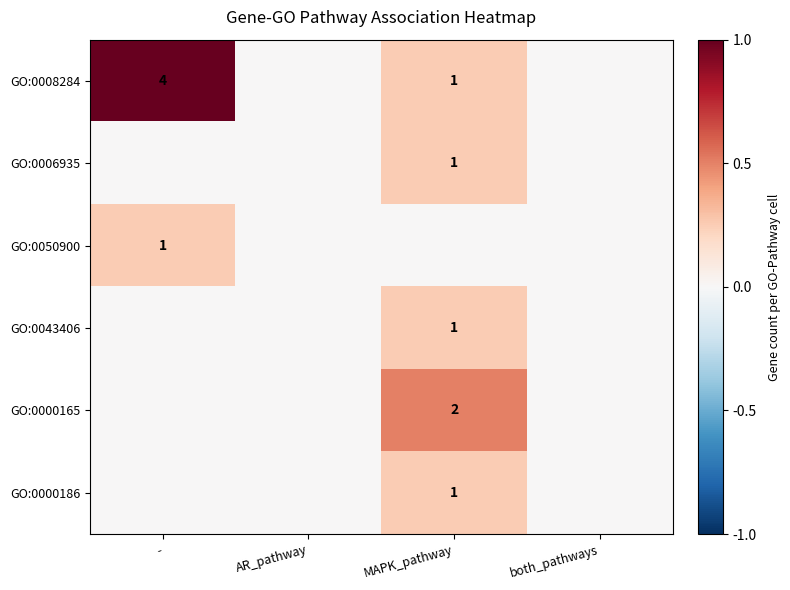

The value of GO:0000186 at MAPK_pathway is 0. True or false?

False